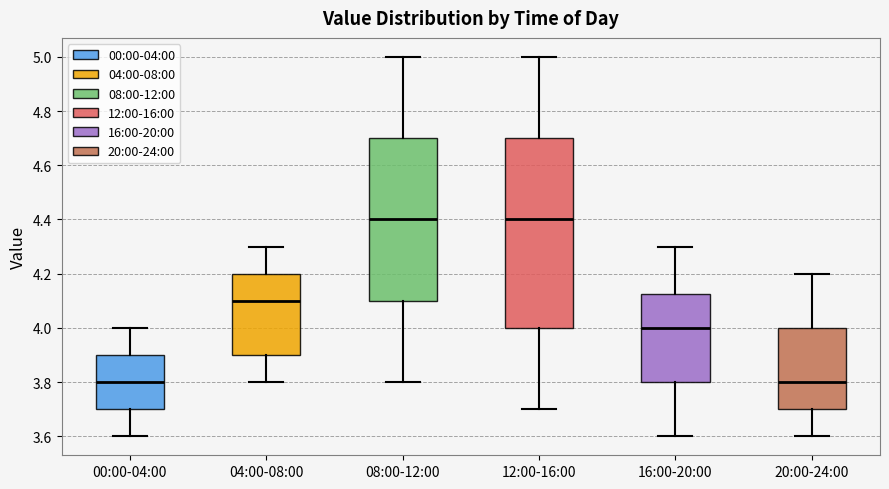

Reading left to right, read every box against the y-axis: the position of its median line, the range the box covers, and the ends of its whiskers. The values are not printed on the chart, so give them approximately, as read against the axis.

00:00-04:00: median 3.80, box 3.70 to 3.90, whiskers 3.60 to 4.00
04:00-08:00: median 4.10, box 3.90 to 4.20, whiskers 3.80 to 4.30
08:00-12:00: median 4.40, box 4.10 to 4.70, whiskers 3.80 to 5.00
12:00-16:00: median 4.40, box 4.00 to 4.70, whiskers 3.70 to 5.00
16:00-20:00: median 4.00, box 3.80 to 4.12, whiskers 3.60 to 4.30
20:00-24:00: median 3.80, box 3.70 to 4.00, whiskers 3.60 to 4.20